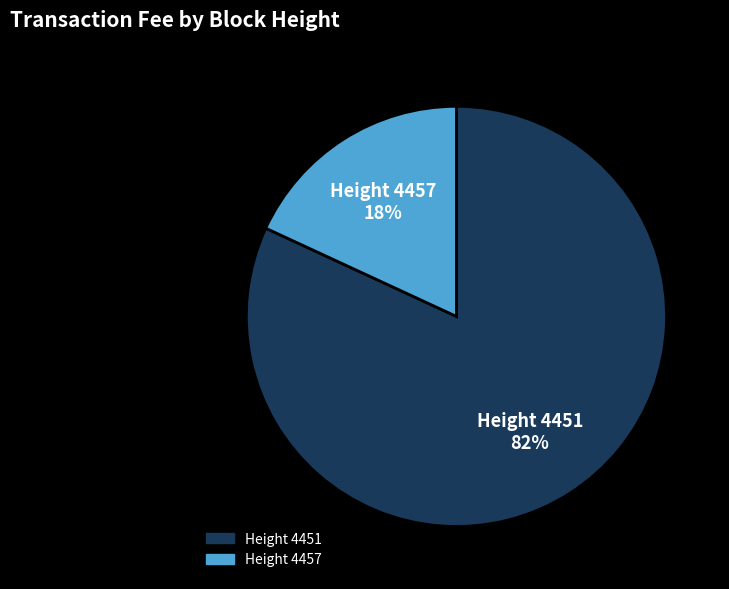

Which has a higher value, Height 4457 or Height 4451?

Height 4451